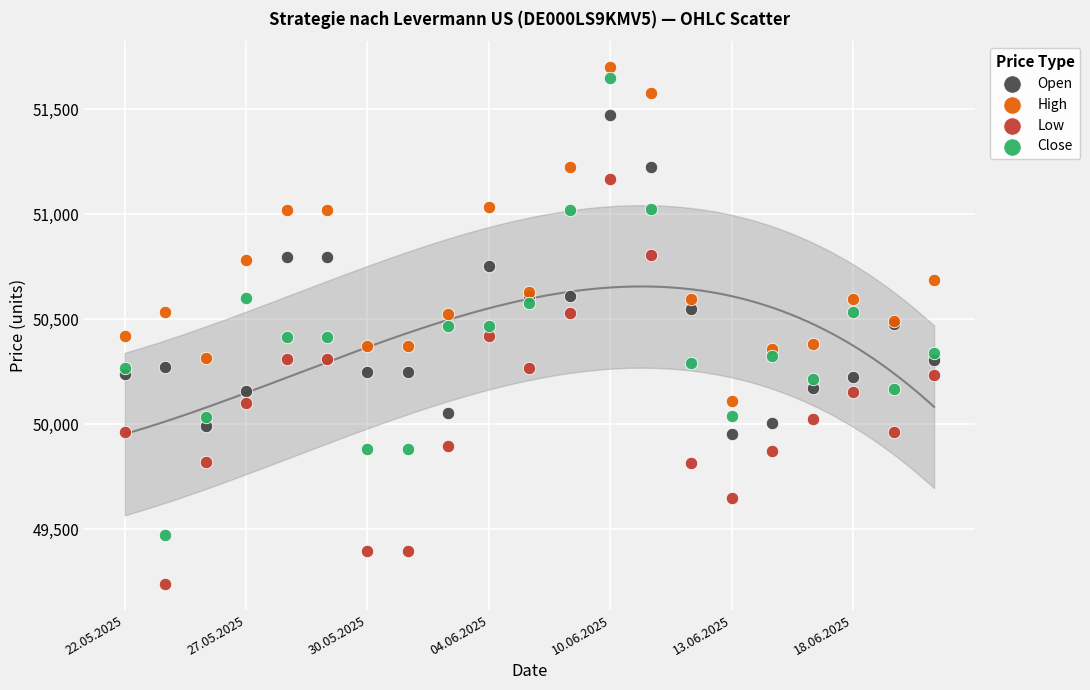

What are all the series names shown in the legend?

Open, High, Low, Close